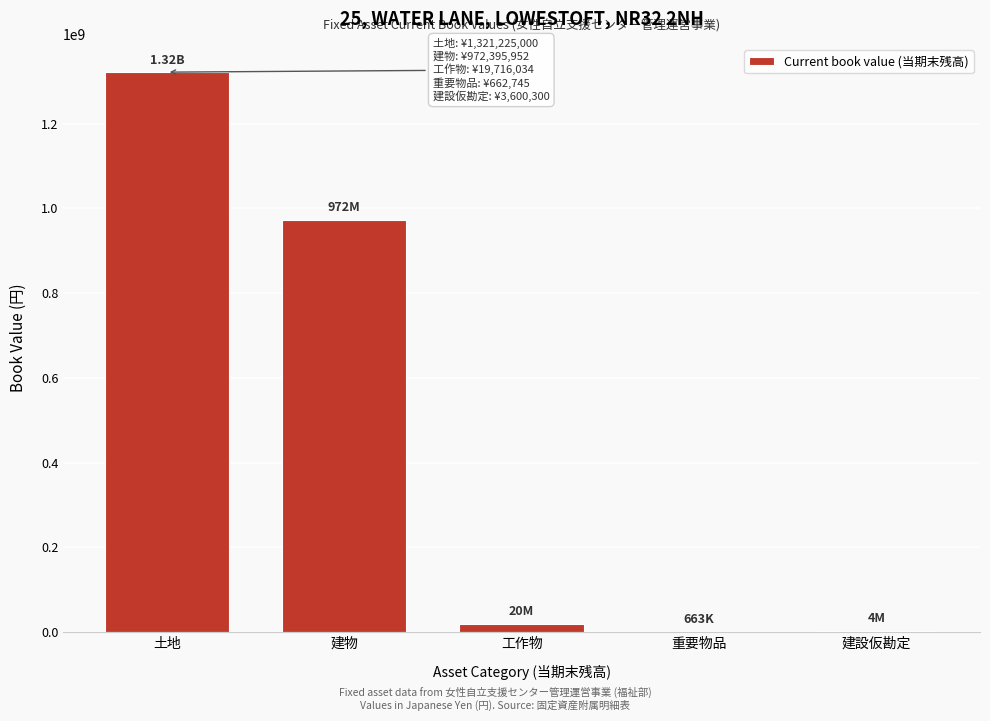

Which has a higher value, 工作物 or 建物?

建物